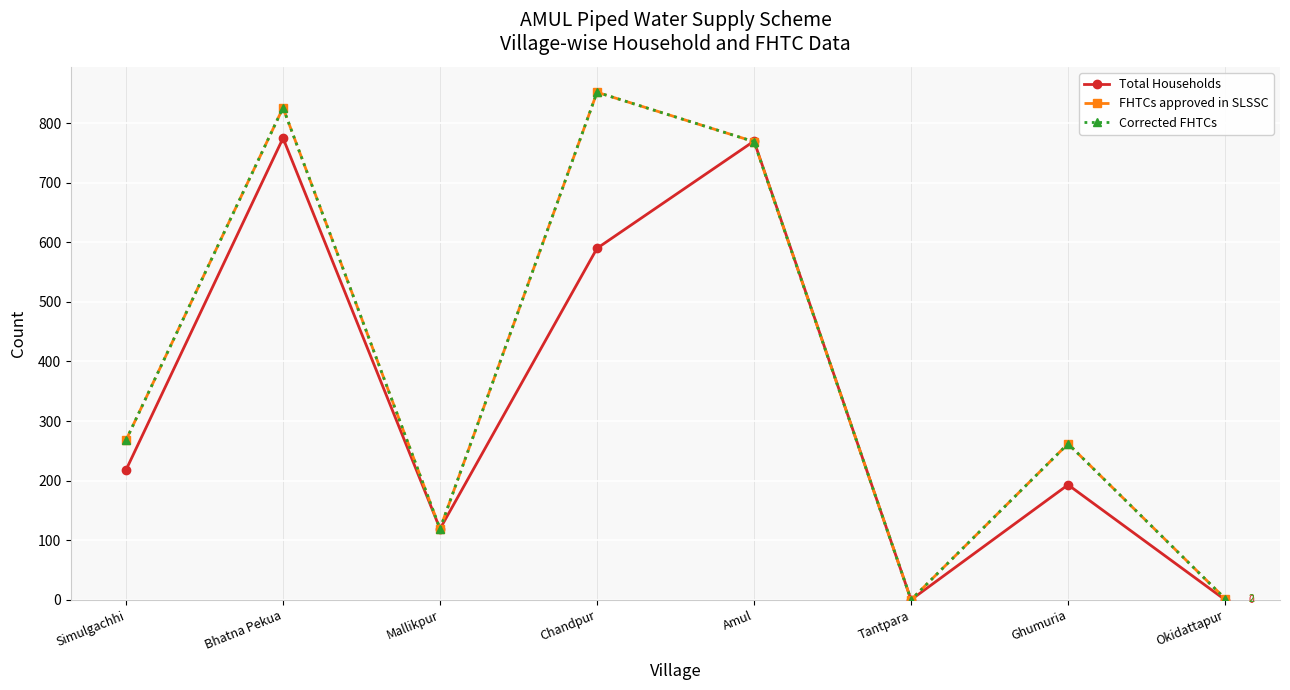

What is the label of the 6th point from the right?

Mallikpur